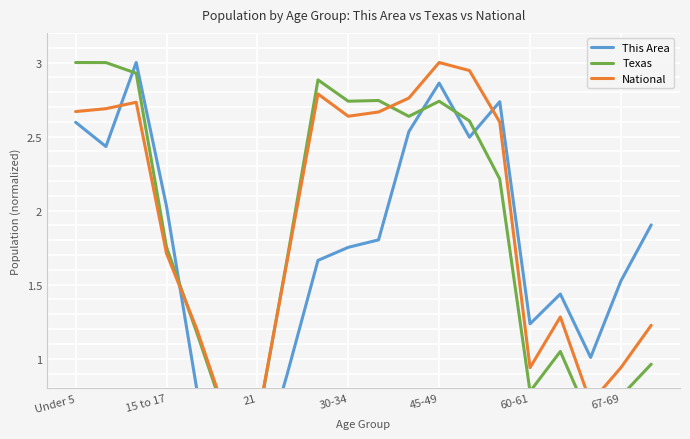

Reading right to left, extract all data points from this chart.

This Area: 1.9	1.5	1.0	1.4	1.2	2.7	2.5	2.9	2.5	1.8	1.8	1.7	0.9	0.2	0.4	0.8	2.0	3.0	2.4	2.6
Texas: 1.0	0.7	0.6	1.0	0.8	2.2	2.6	2.7	2.6	2.7	2.7	2.9	1.7	0.6	0.6	1.2	1.8	2.9	3.0	3.0
National: 1.2	0.9	0.7	1.3	0.9	2.6	2.9	3.0	2.8	2.7	2.6	2.8	1.7	0.6	0.6	1.2	1.7	2.7	2.7	2.7